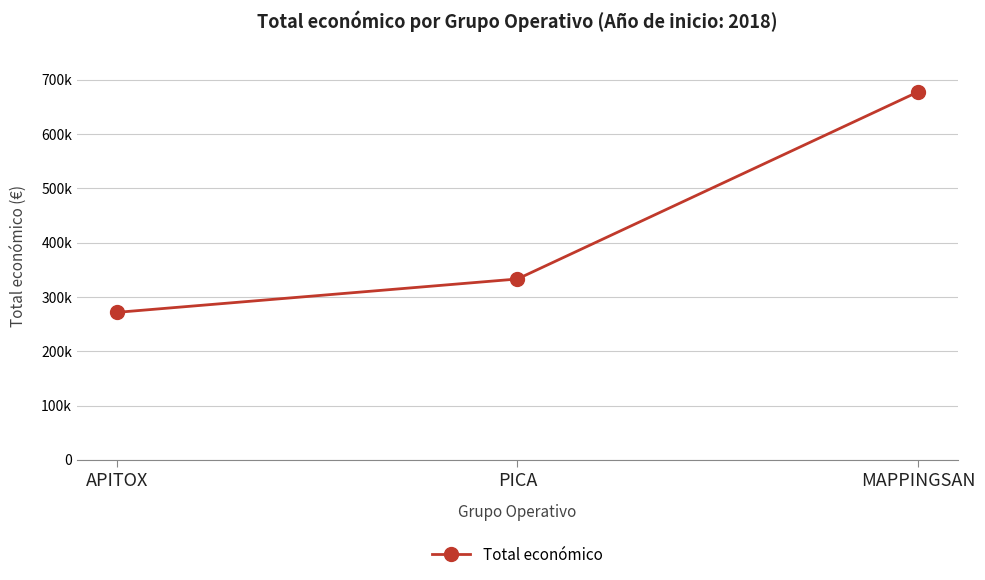

Is it true that the value at PICA is 333001?

True